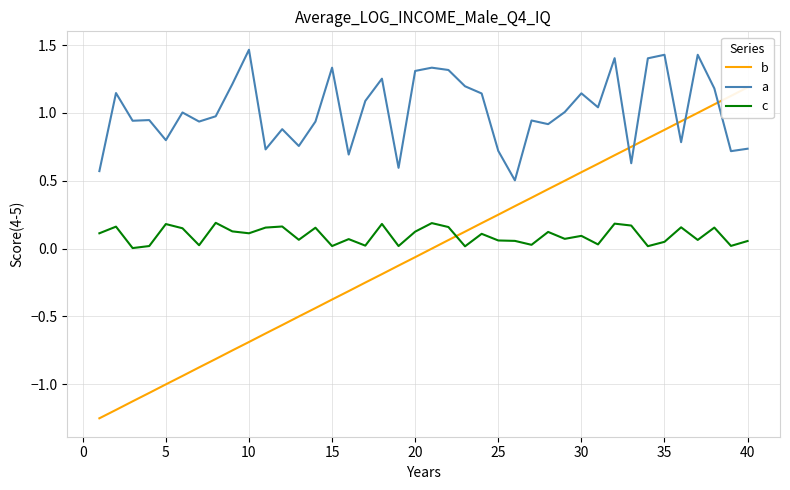

True or false: a and c intersect in this chart.

False